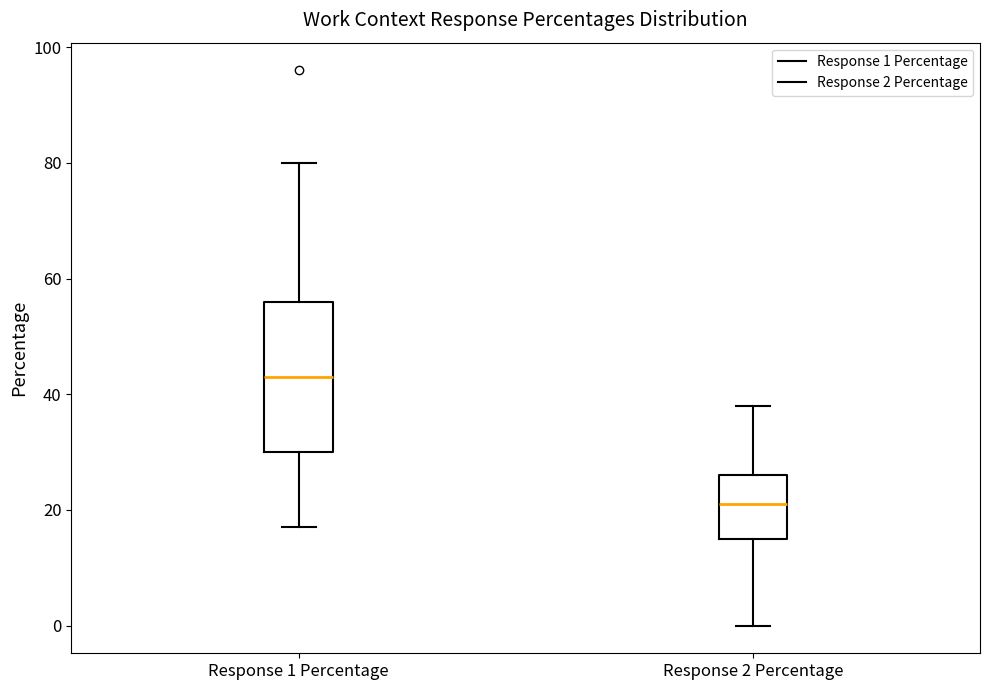

Reading left to right, transcribe this box plot: for each box, give where its median line is, the range the box spans, and where its two whiskers end, as read against the y-axis. The values are not printed on the chart, so give them approximately, as read against the axis.

Response 1 Percentage: median 44, box 30 to 56, whiskers 18 to 80
Response 2 Percentage: median 22, box 16 to 26, whiskers 0 to 38